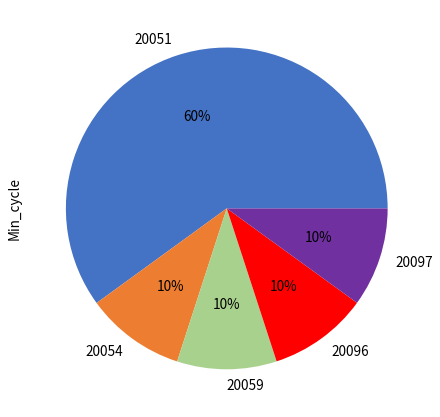

Is there any slice that represents more than half of the pie?

Yes